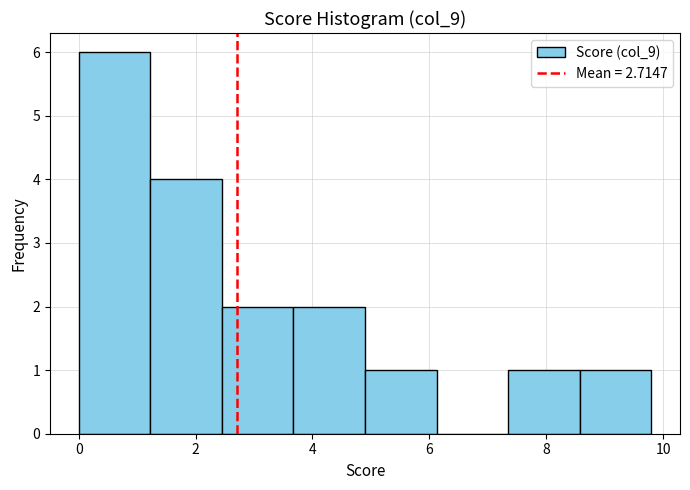

Reading left to right, transcribe this chart: for each bar, give the range it covers on the x-axis and its height. Neither the bar edges nor the heights are printed on the chart, so give them approximately, as read against the axes.

0.0 to 1.2: 6
1.2 to 2.4: 4
2.4 to 3.6: 2
3.6 to 5.0: 2
5.0 to 6.2: 1
6.2 to 7.4: 0
7.4 to 8.6: 1
8.6 to 9.8: 1